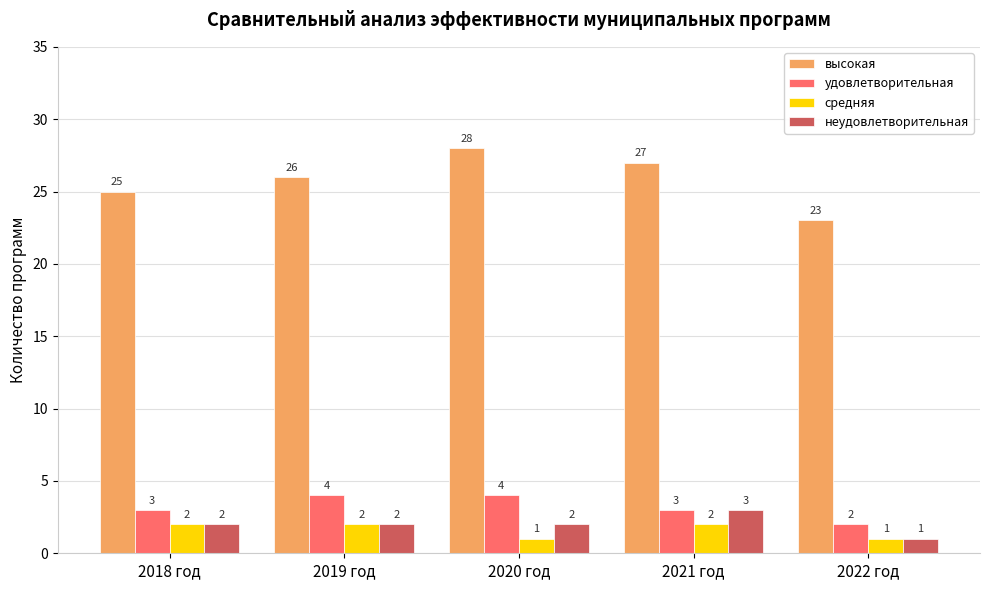

What is the maximum value for удовлетворительная?

4